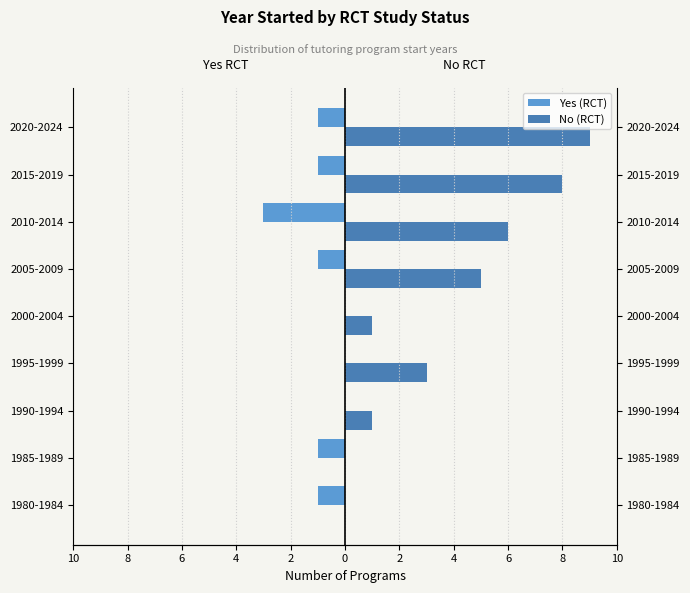

Reading left to right, list all the values displayed in this chart.

Yes (RCT): -1	-1	0	0	0	-1	-3	-1	-1
No (RCT): 0	0	1	3	1	5	6	8	9